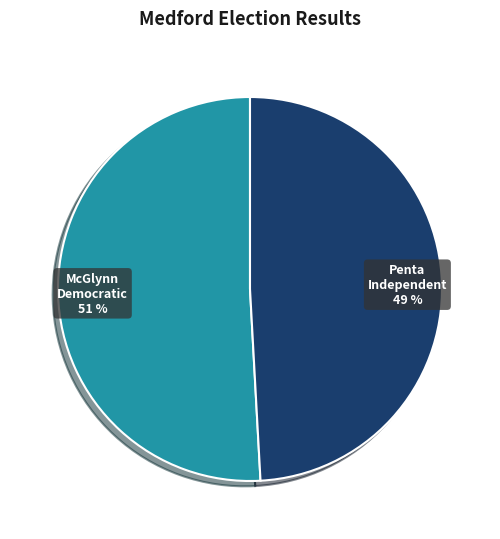

Does any single category account for the majority?

Yes